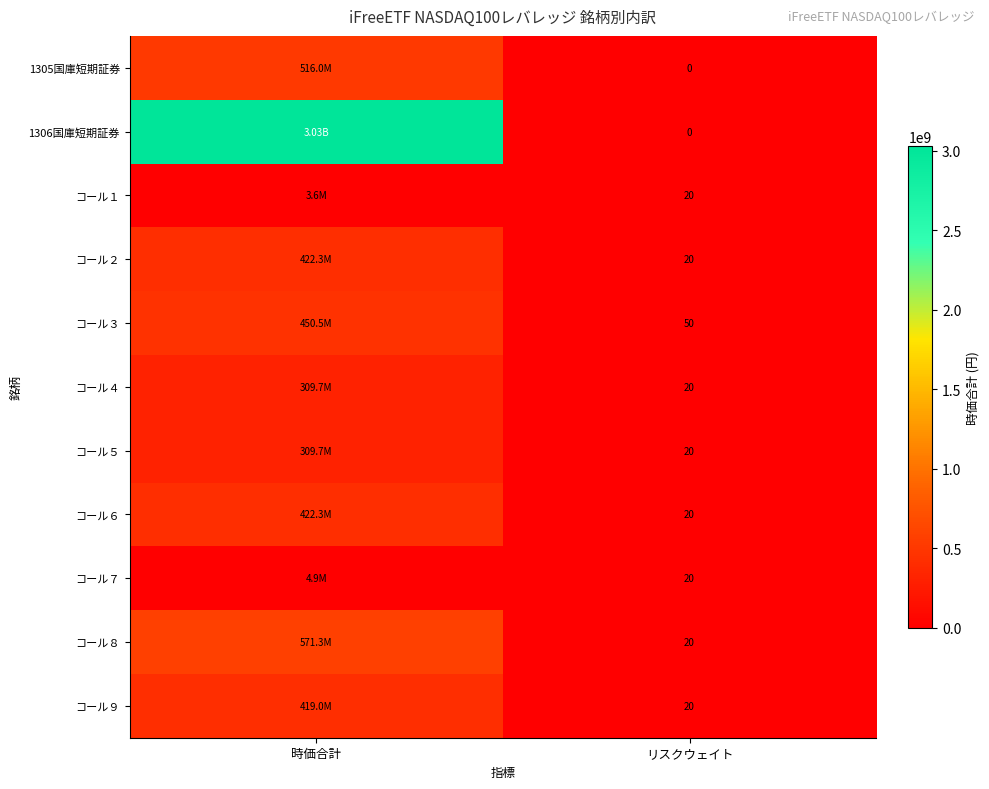

What is the spread (max minus min) of values at リスクウェイト?

50.0